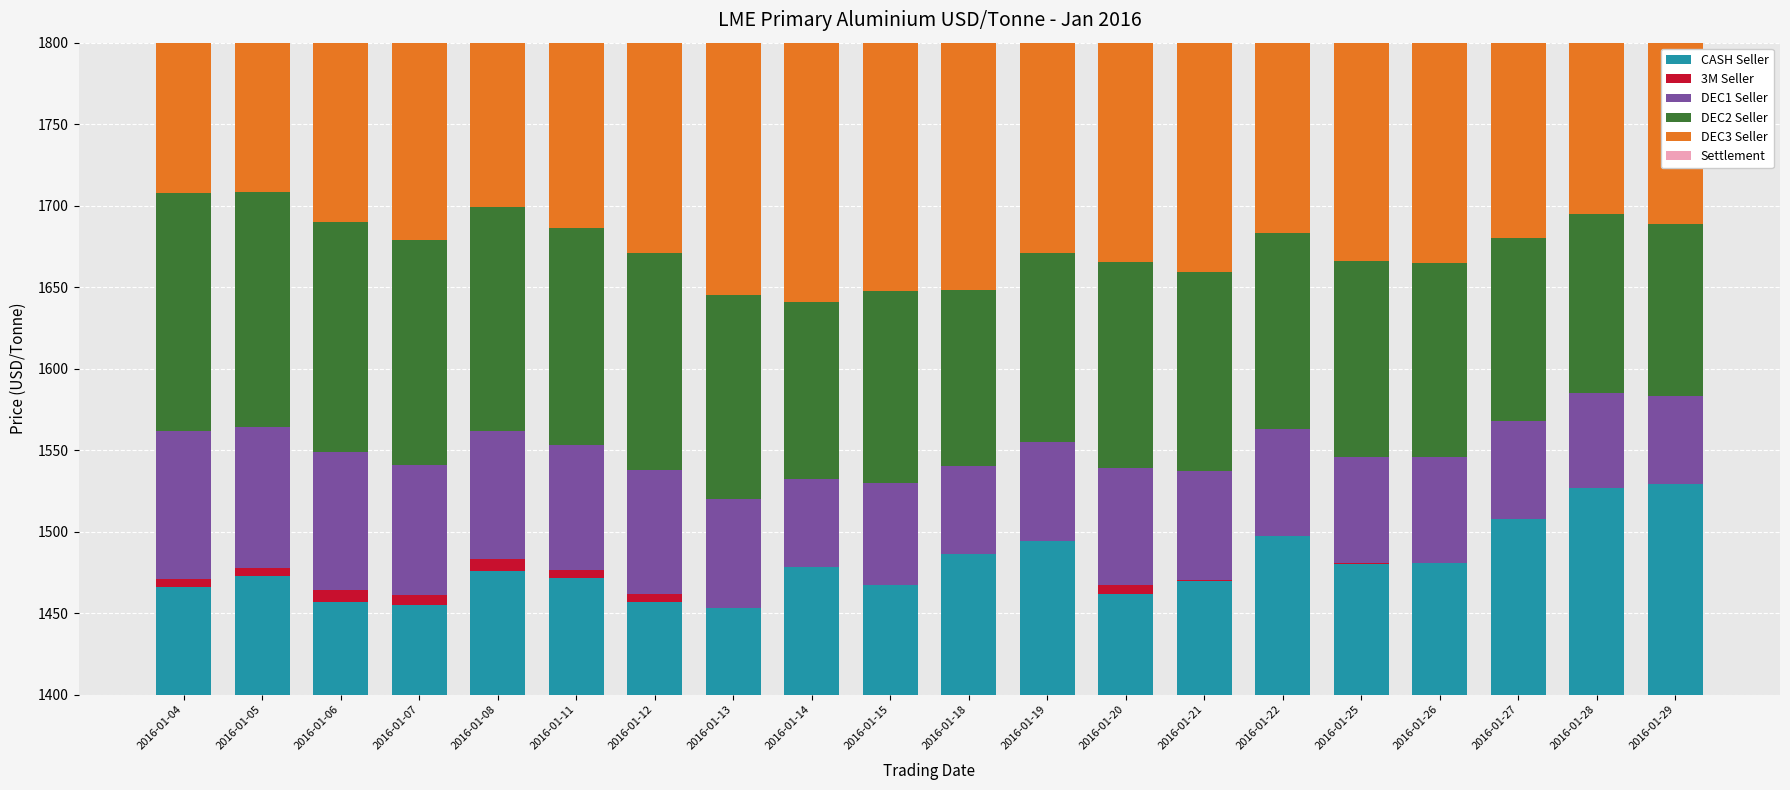

Between 2016-01-25 and 2016-01-29, which is larger?

2016-01-29